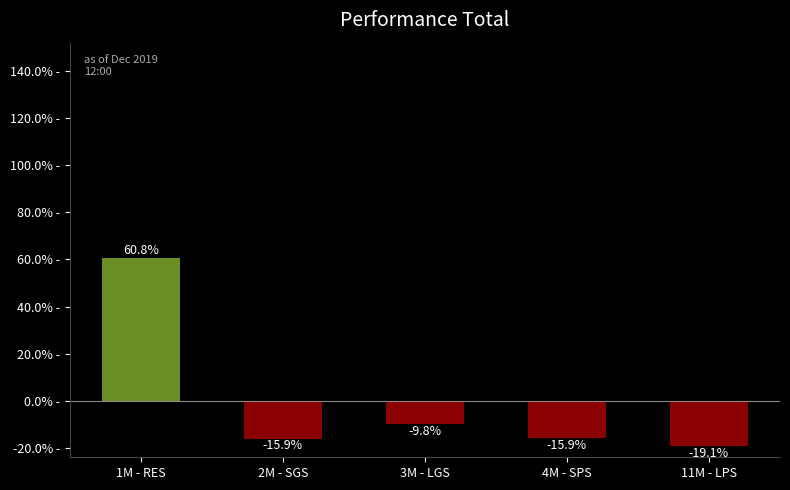

What is the maximum value shown in the chart?

60.8